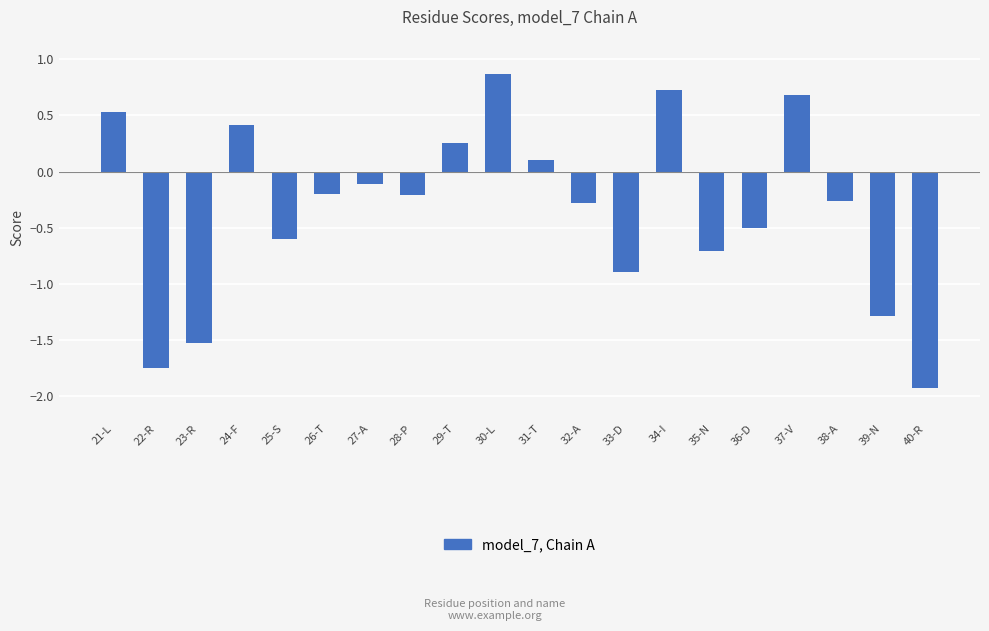

Which has a higher value, 21-L or 38-A?

21-L